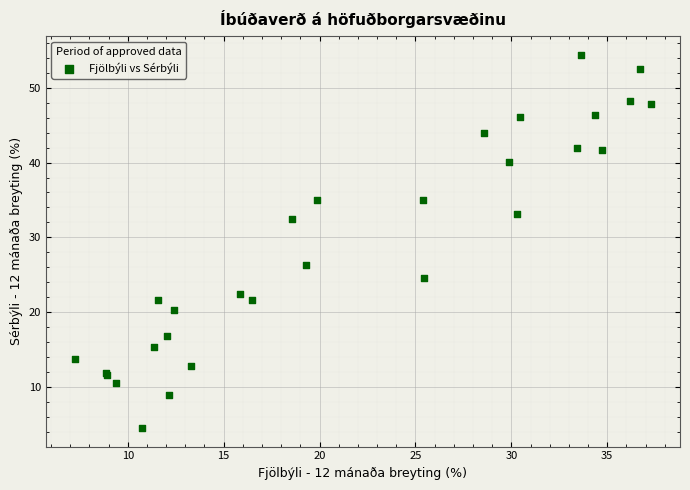

What Y value in the scatter plot is closest to 29?

26.3